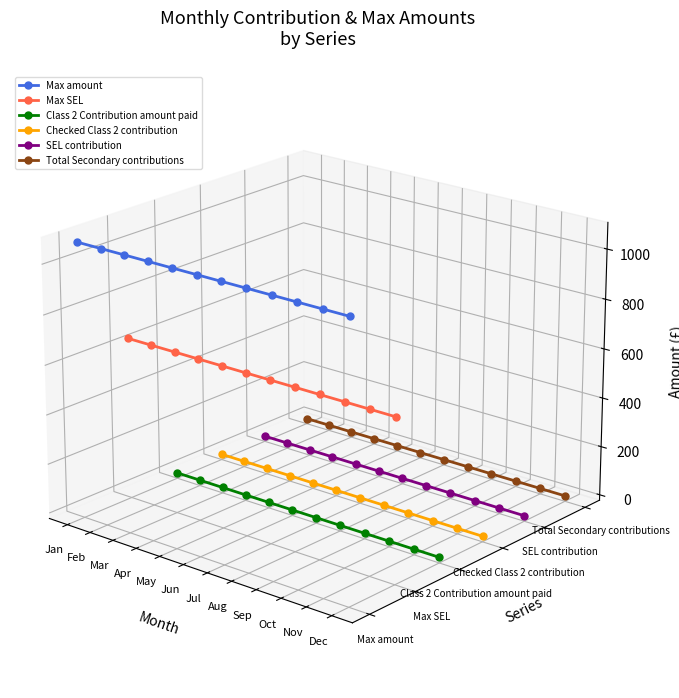

True or false: Max amount and SEL contribution intersect in this chart.

False